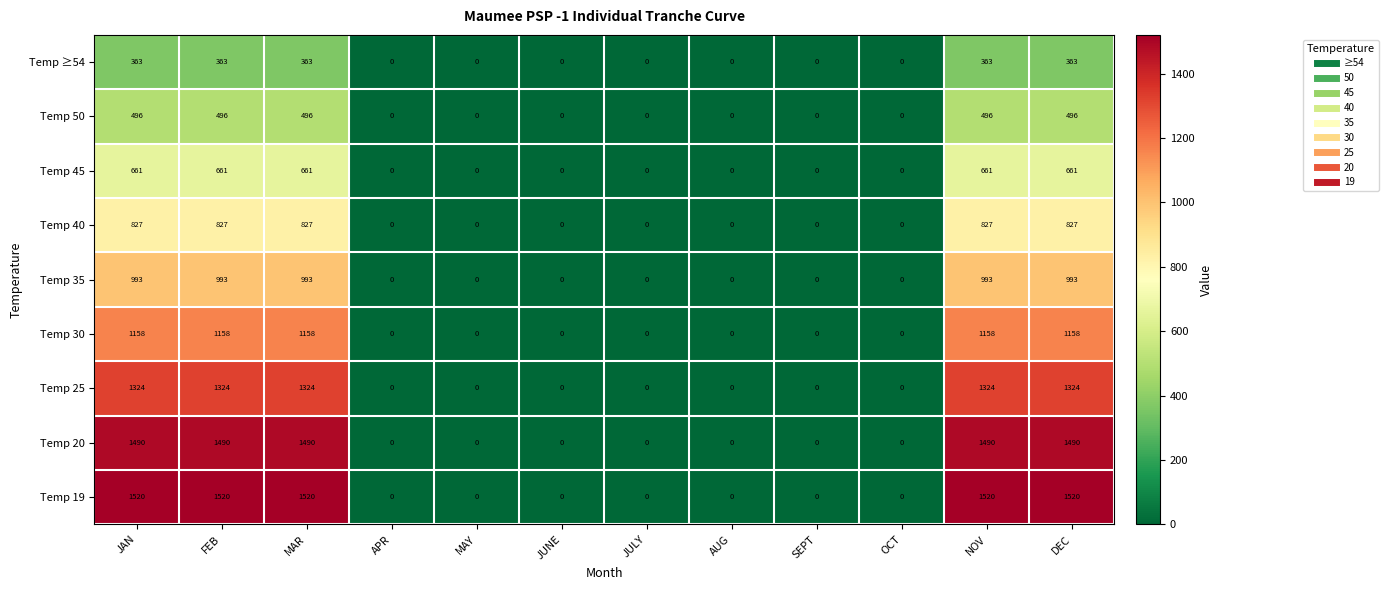

Count the number of data series in this chart.

9